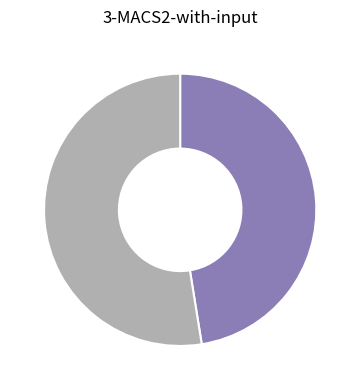

Does any single category account for the majority?

Yes